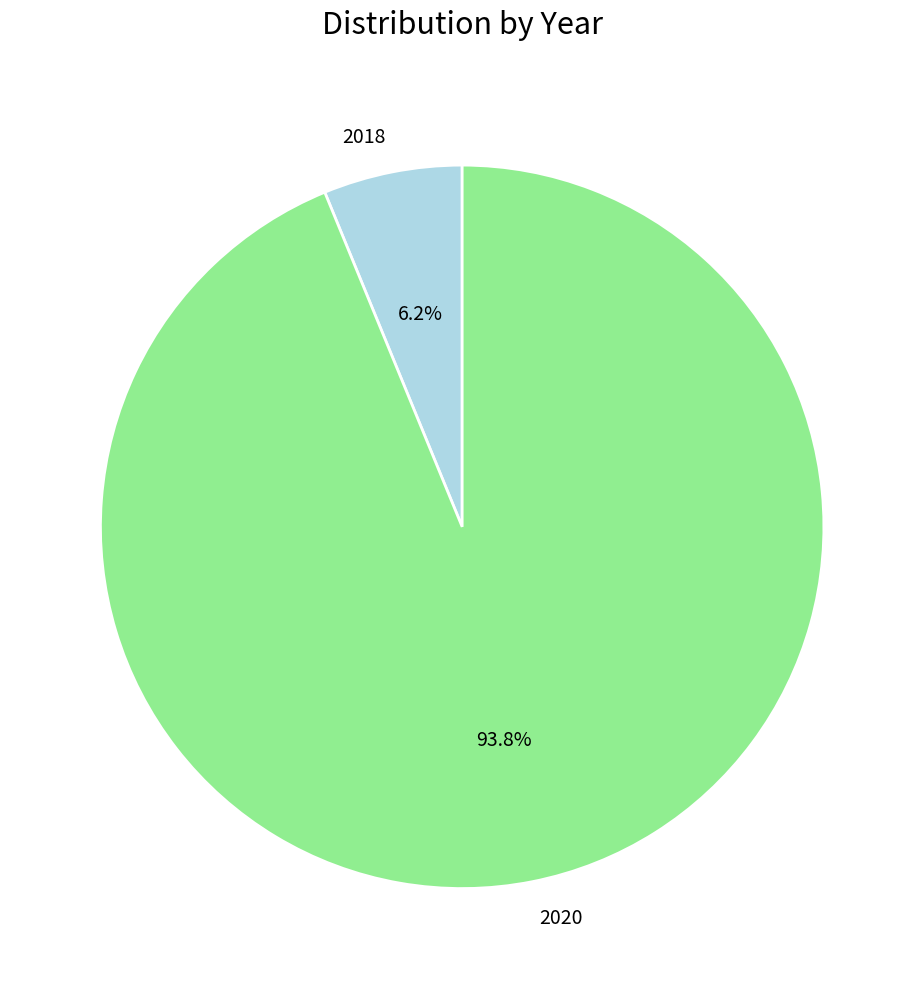

What percentage is NOT represented by 2020?

6.2%